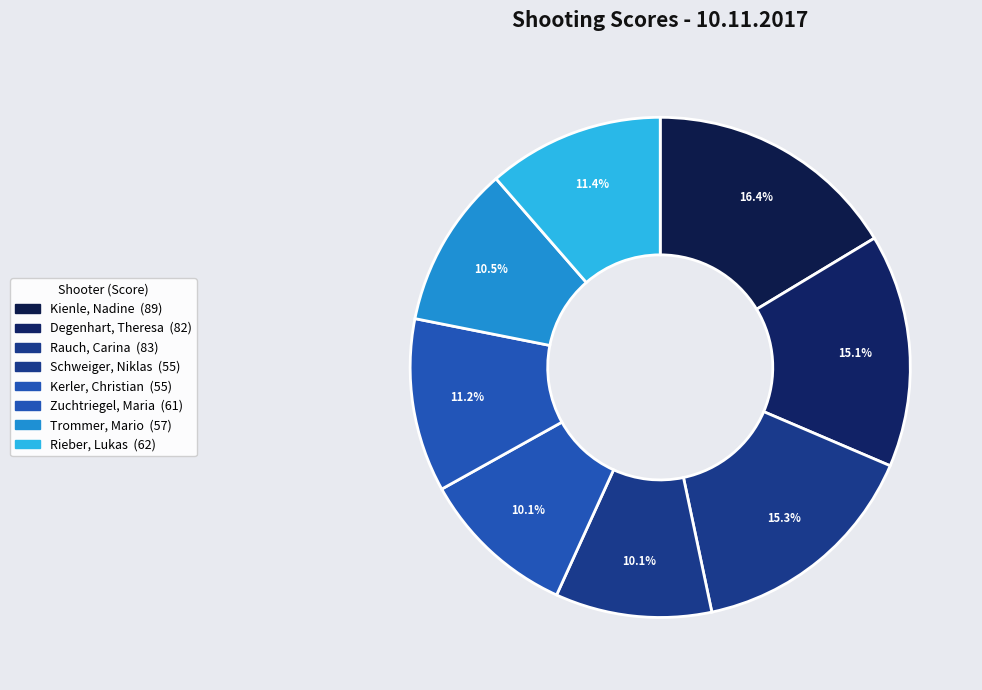

How many segments does this pie chart have?

8